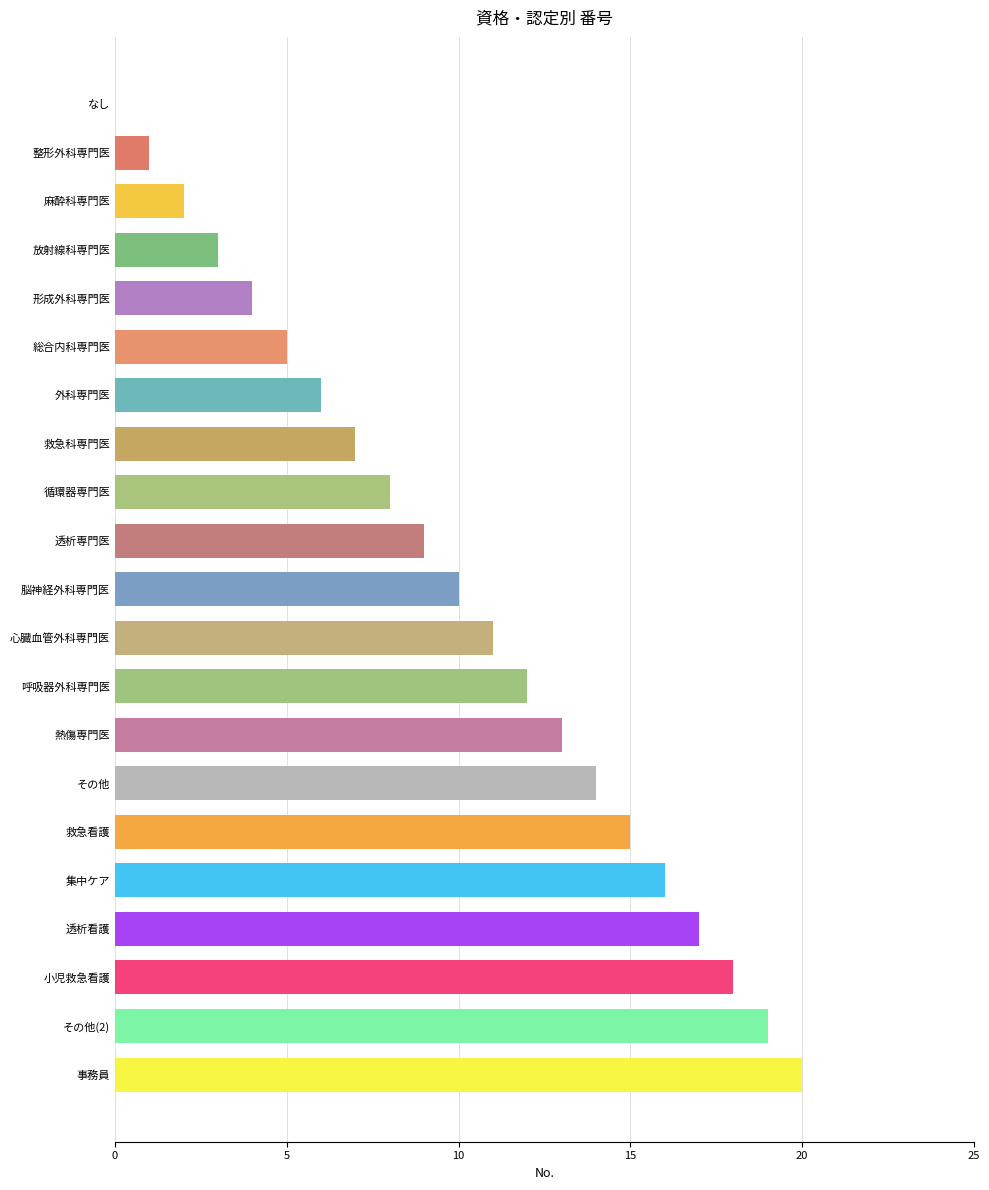

Are the bars grouped side by side (vs. stacked)?

No